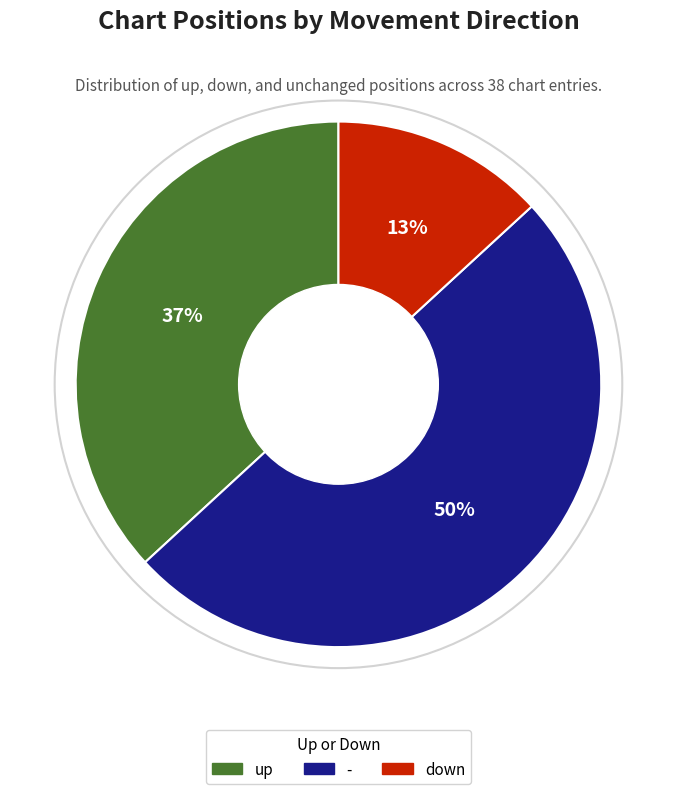

Approximately how many times larger is the value at up compared to -?

0.7